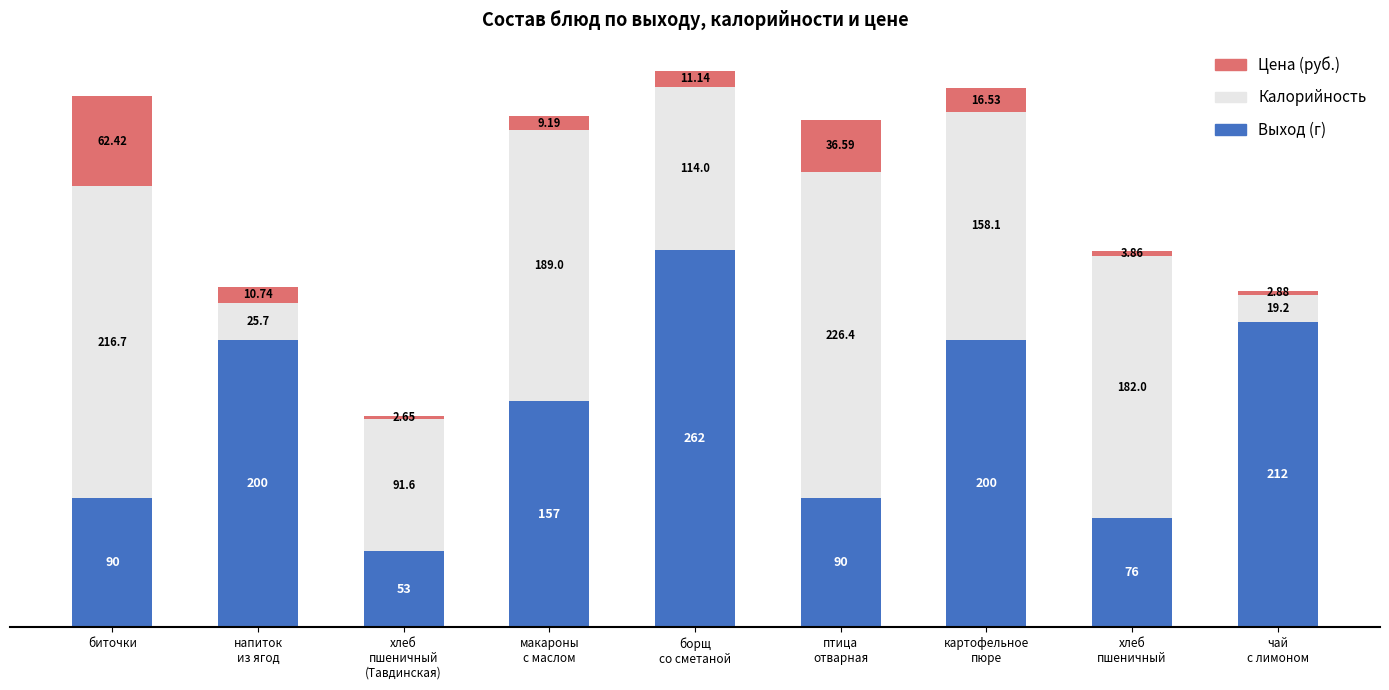

What is the difference between the second highest and minimum values in the Выход (г) series?

159.0